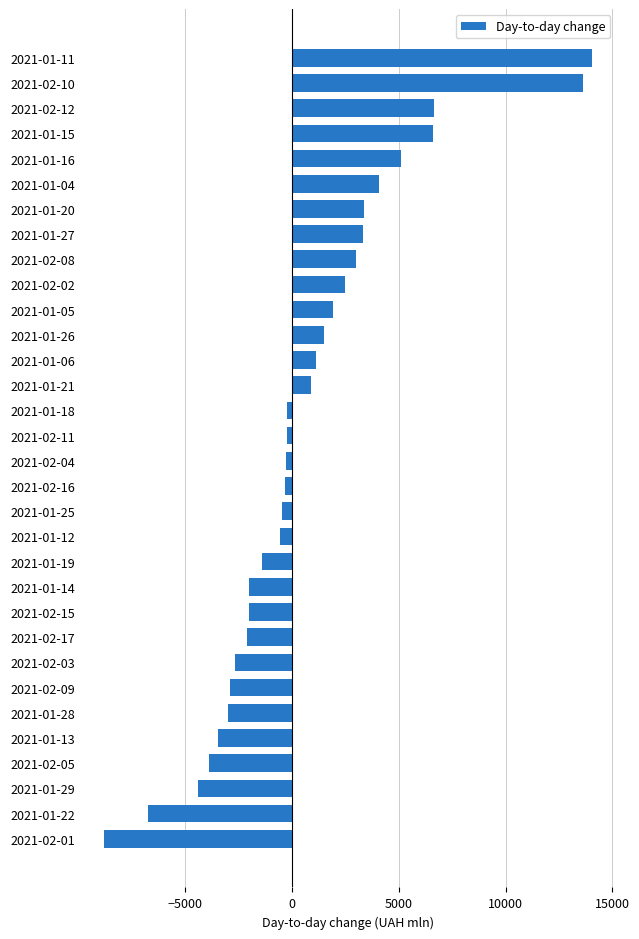

At which category does the chart reach its minimum across all series?

2021-02-01